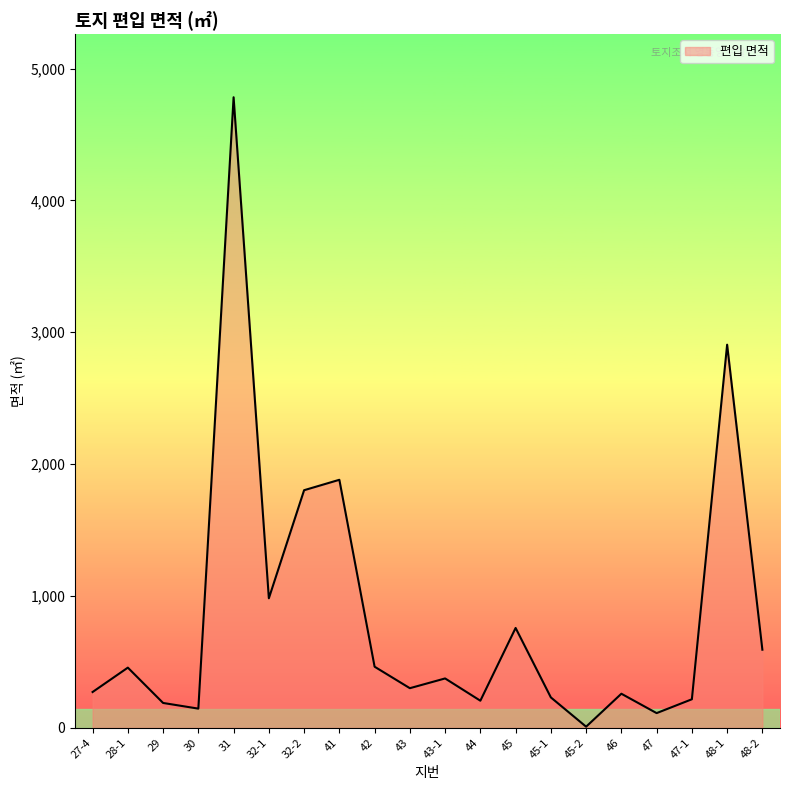

Which has a higher value, 32-2 or 47-1?

32-2